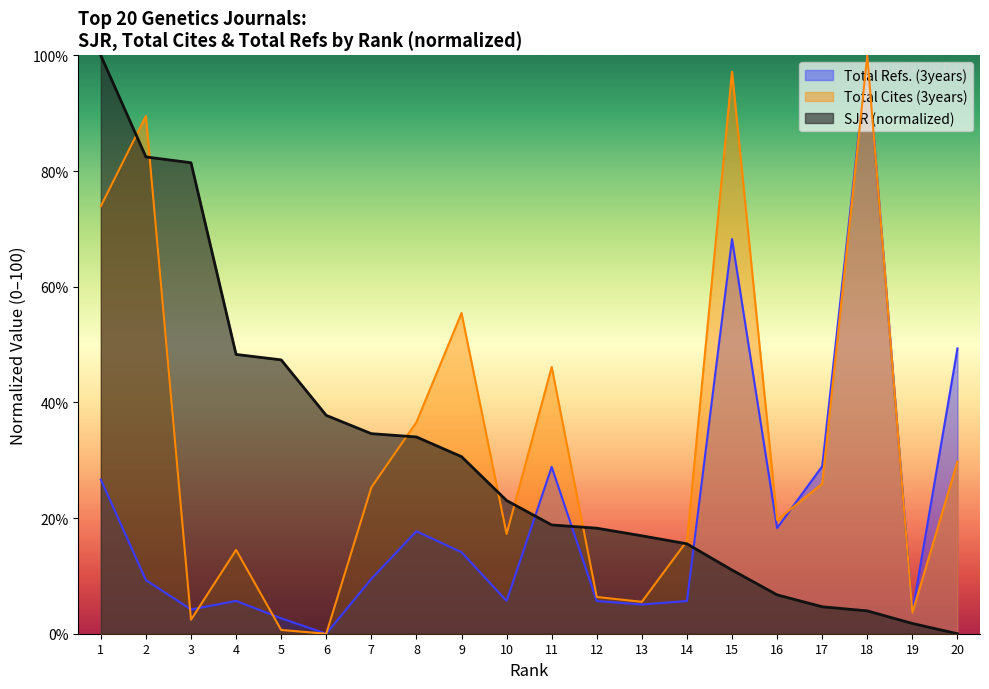

Rank the series by their average value, from lowest to highest.

Total Refs. (3years), SJR (normalized), Total Cites (3years)